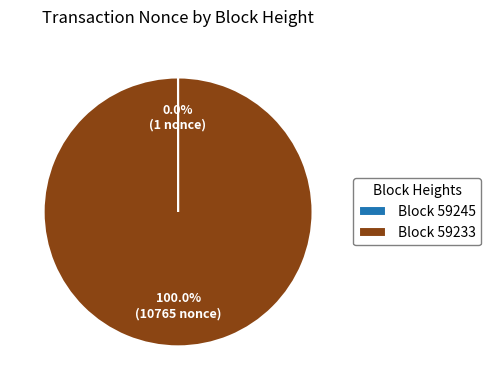

Does any single category account for the majority?

Yes